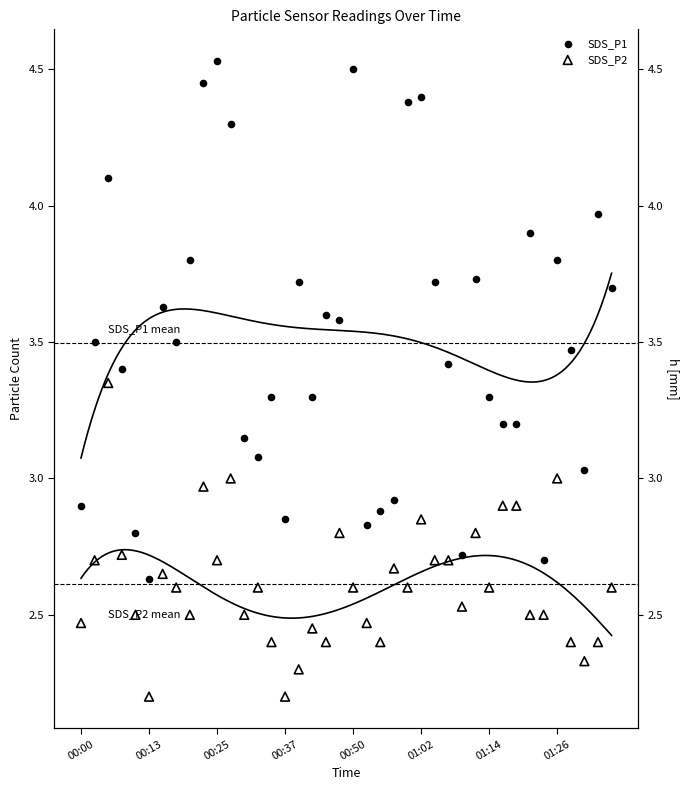

At which category is the sum across all series the highest?

00:25